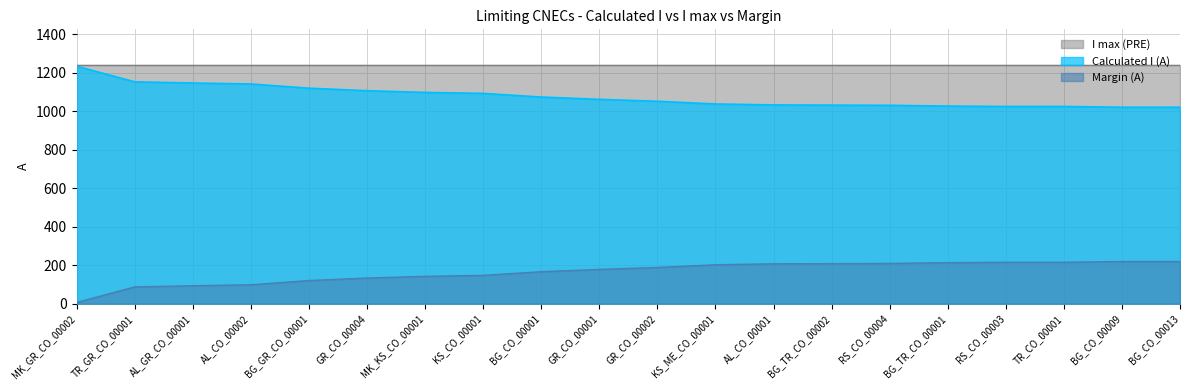

Which series has the largest range (max minus min)?

Calculated I (A)